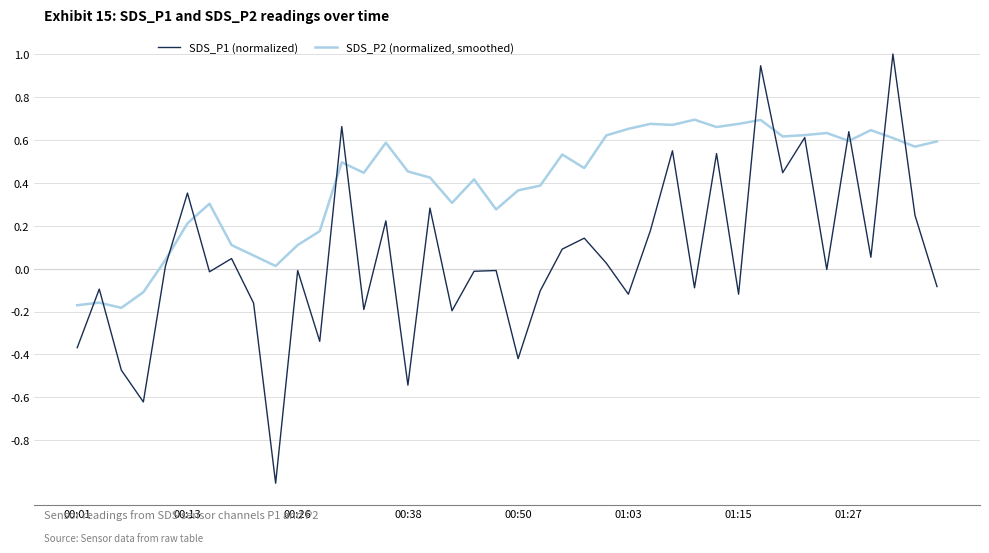

Which series has the largest total across all categories?

SDS_P2 (normalized, smoothed)